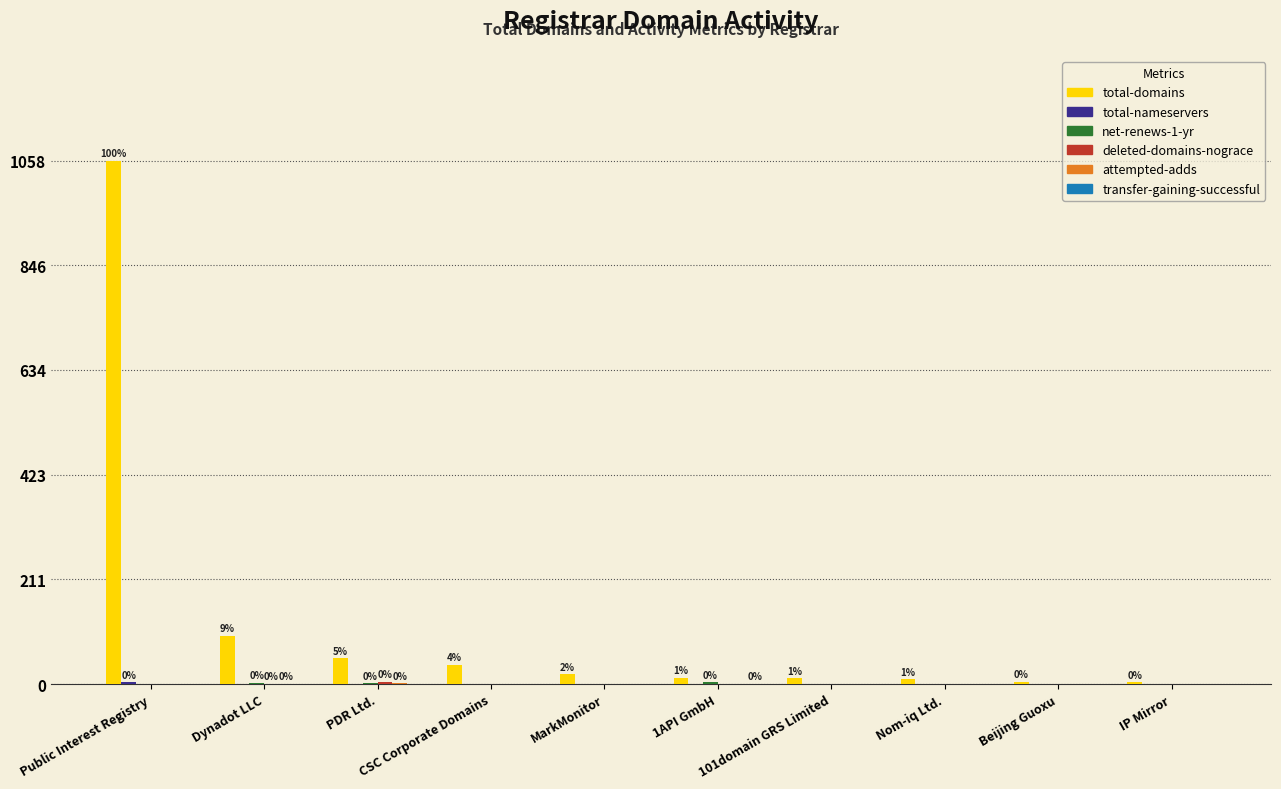

Which series has the largest total across all categories?

total-domains